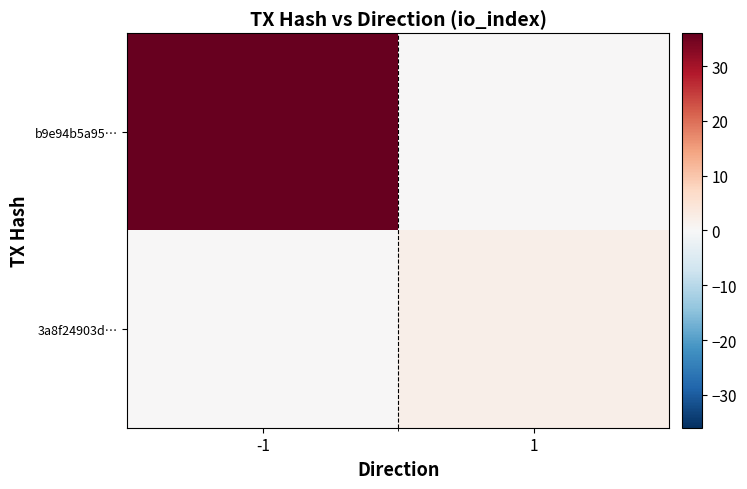

Which series has the largest total across all categories?

b9e94b5a95…